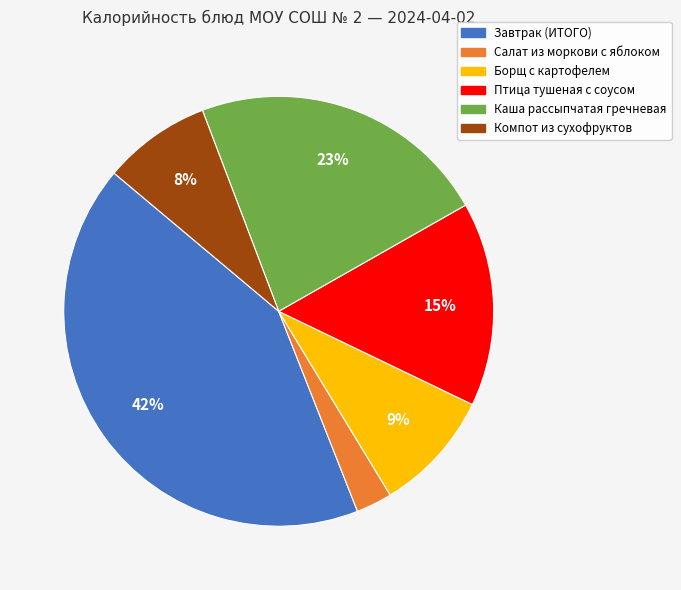

Do Компот из сухофруктов and Салат из моркови с яблоком together represent more than half of the pie?

No